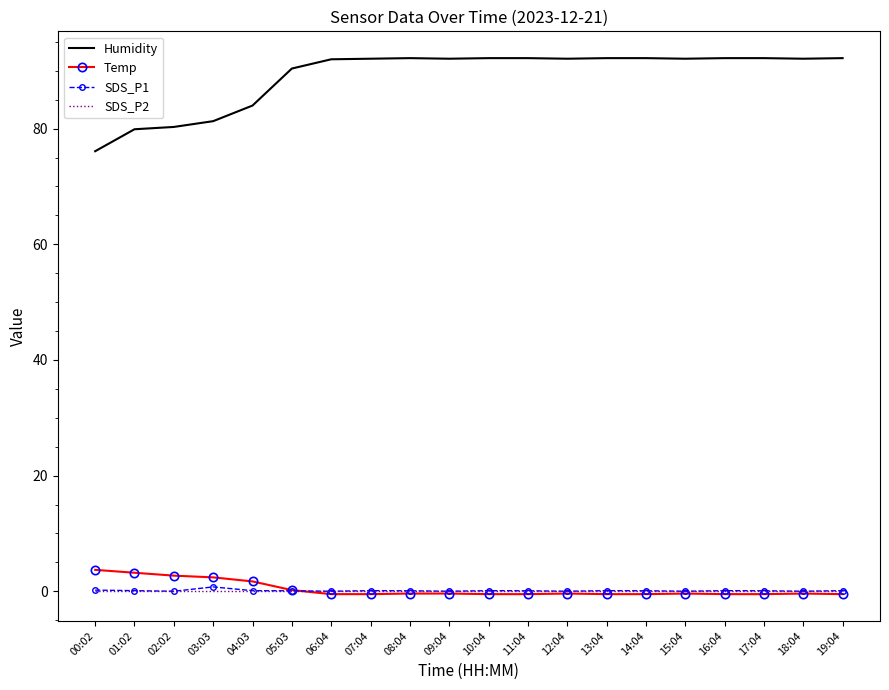

Which series has the widest spread of values?

Humidity